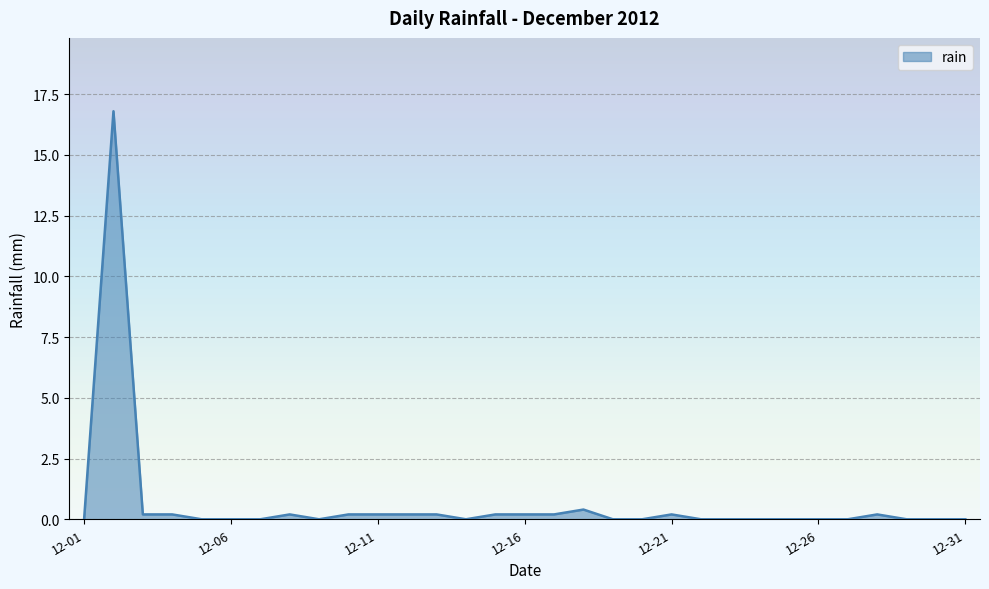

What is the difference between the maximum and minimum values?

16.8